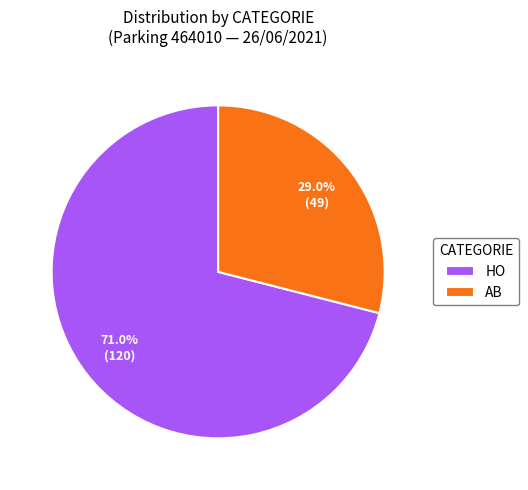

What percentage is the AB slice, to the nearest percent?

29%